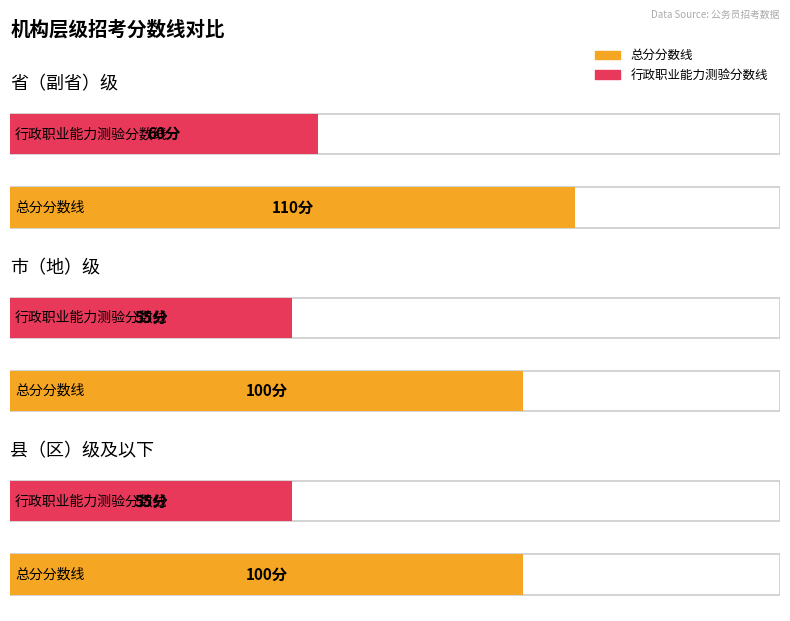

How many bars are there in total?

6